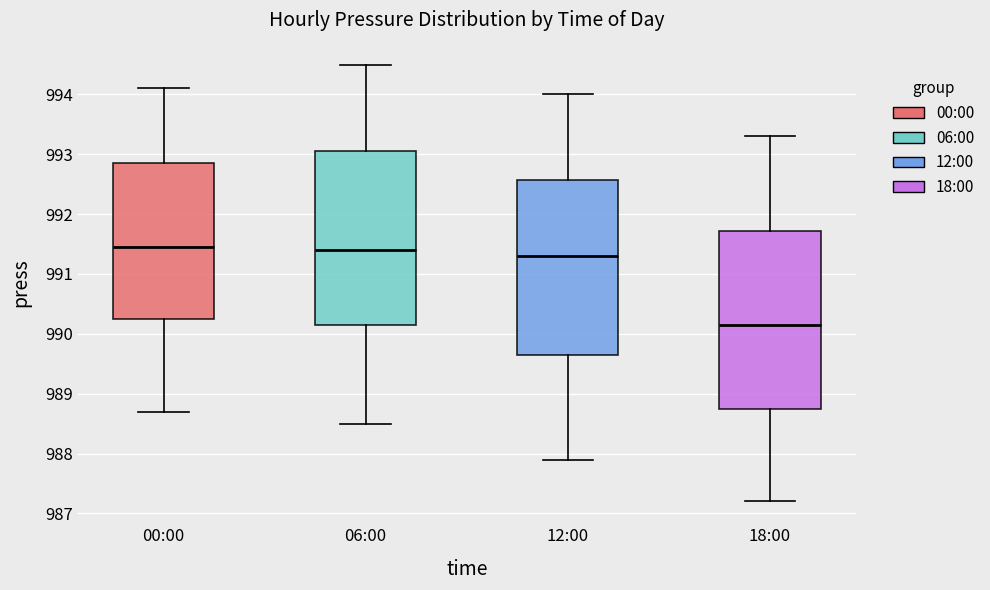

Reading left to right, read every box against the y-axis: the position of its median line, the range the box covers, and the ends of its whiskers. The values are not printed on the chart, so give them approximately, as read against the axis.

00:00: median 991.5, box 990.3 to 992.9, whiskers 988.7 to 994.1
06:00: median 991.4, box 990.2 to 993.1, whiskers 988.5 to 994.5
12:00: median 991.3, box 989.7 to 992.6, whiskers 987.9 to 994.0
18:00: median 990.2, box 988.8 to 991.7, whiskers 987.2 to 993.3